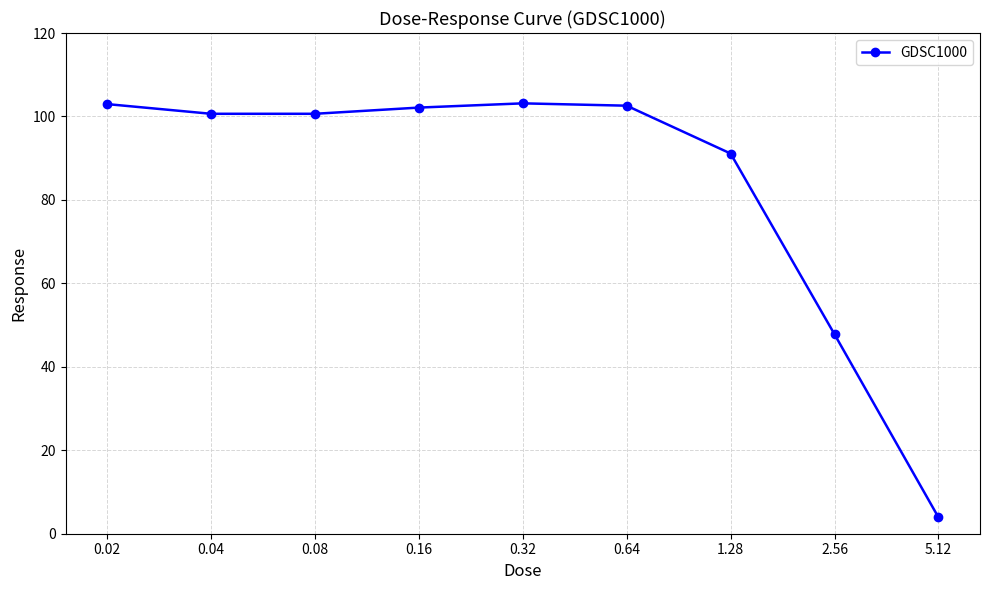

What is the approximate value at 1.28?

91.1